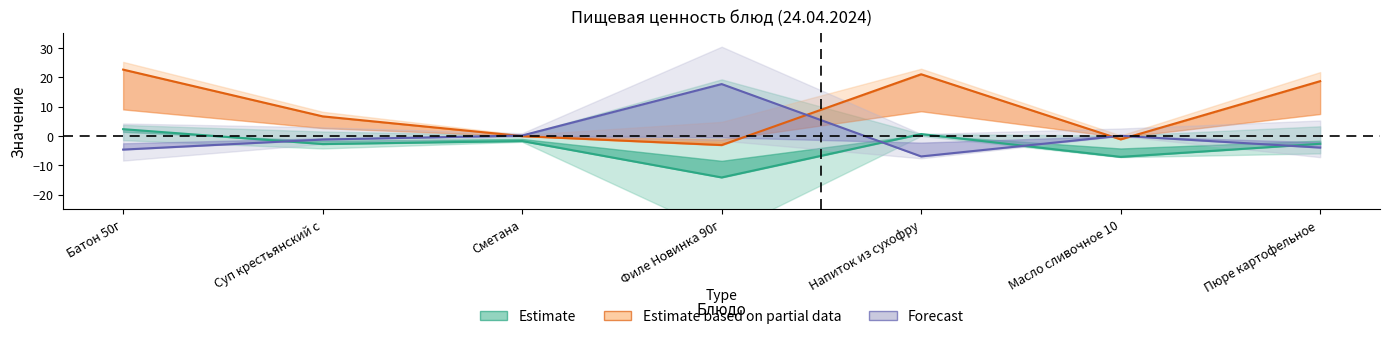

At which label does Estimate based on partial data first exceed 6?

Батон 50г